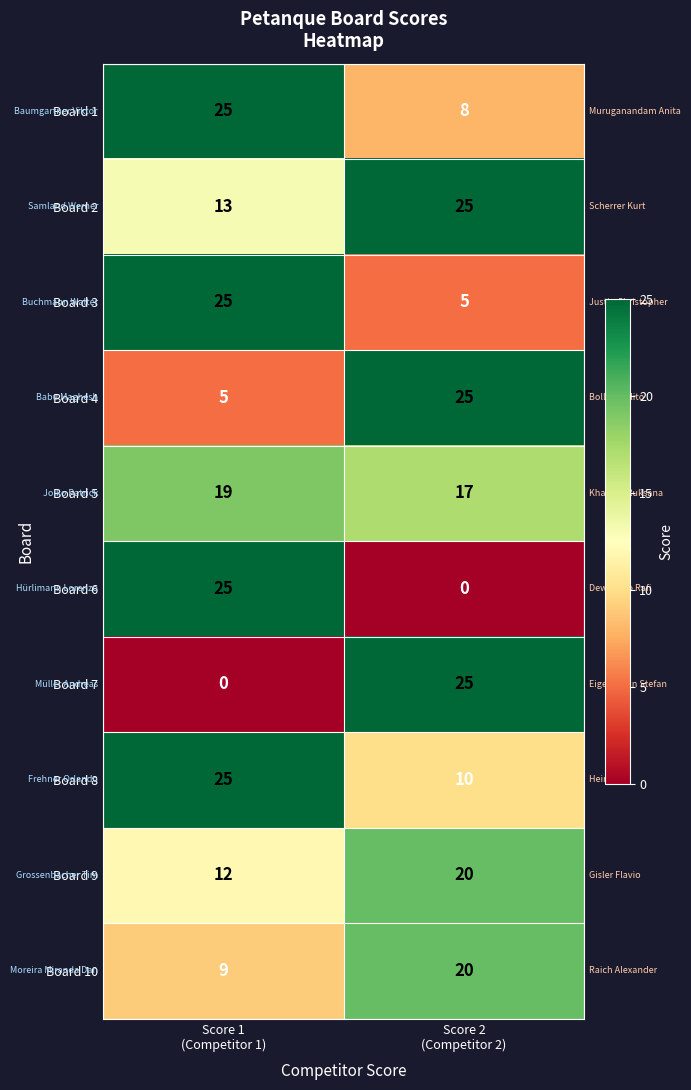

Count the number of categories in the chart.

2